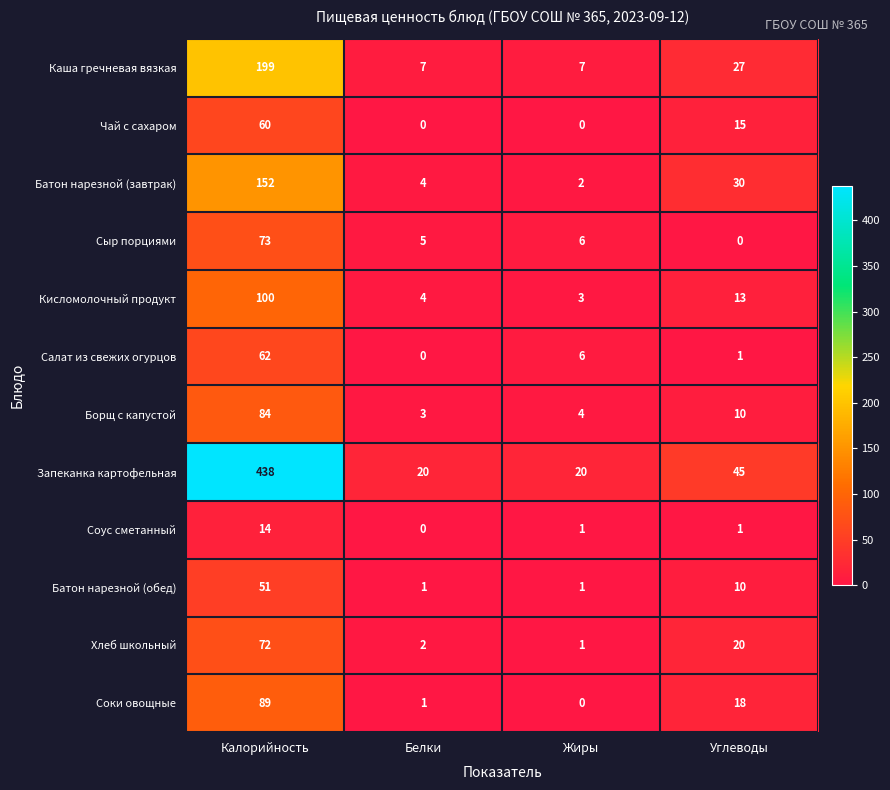

What is the difference between the maximum and minimum values in the Запеканка картофельная series?

418